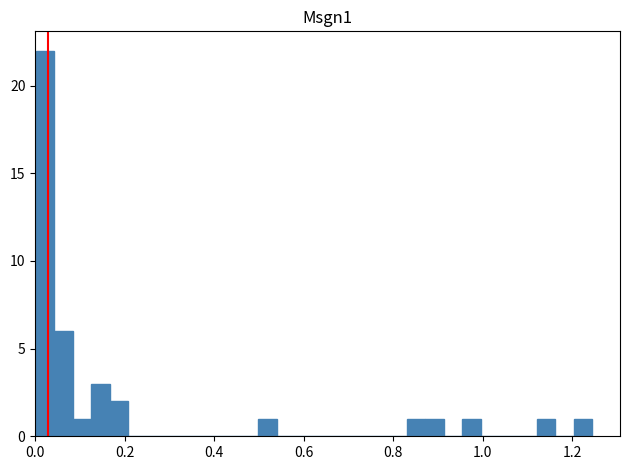

Read against the x-axis, roughly where is the centre of the tallest bar?

0.02